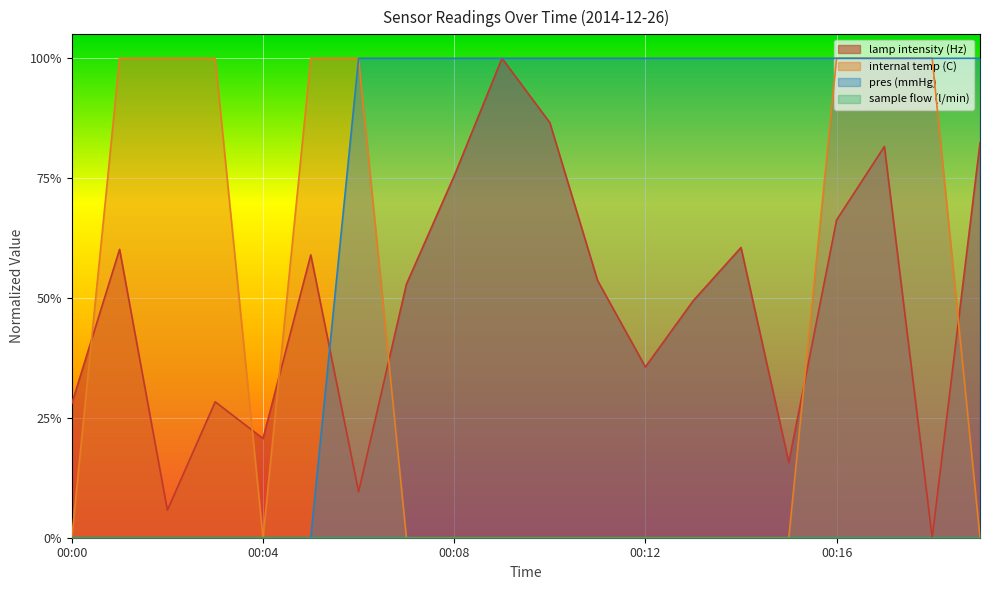

At which category does the chart reach its peak across all series?

00:09